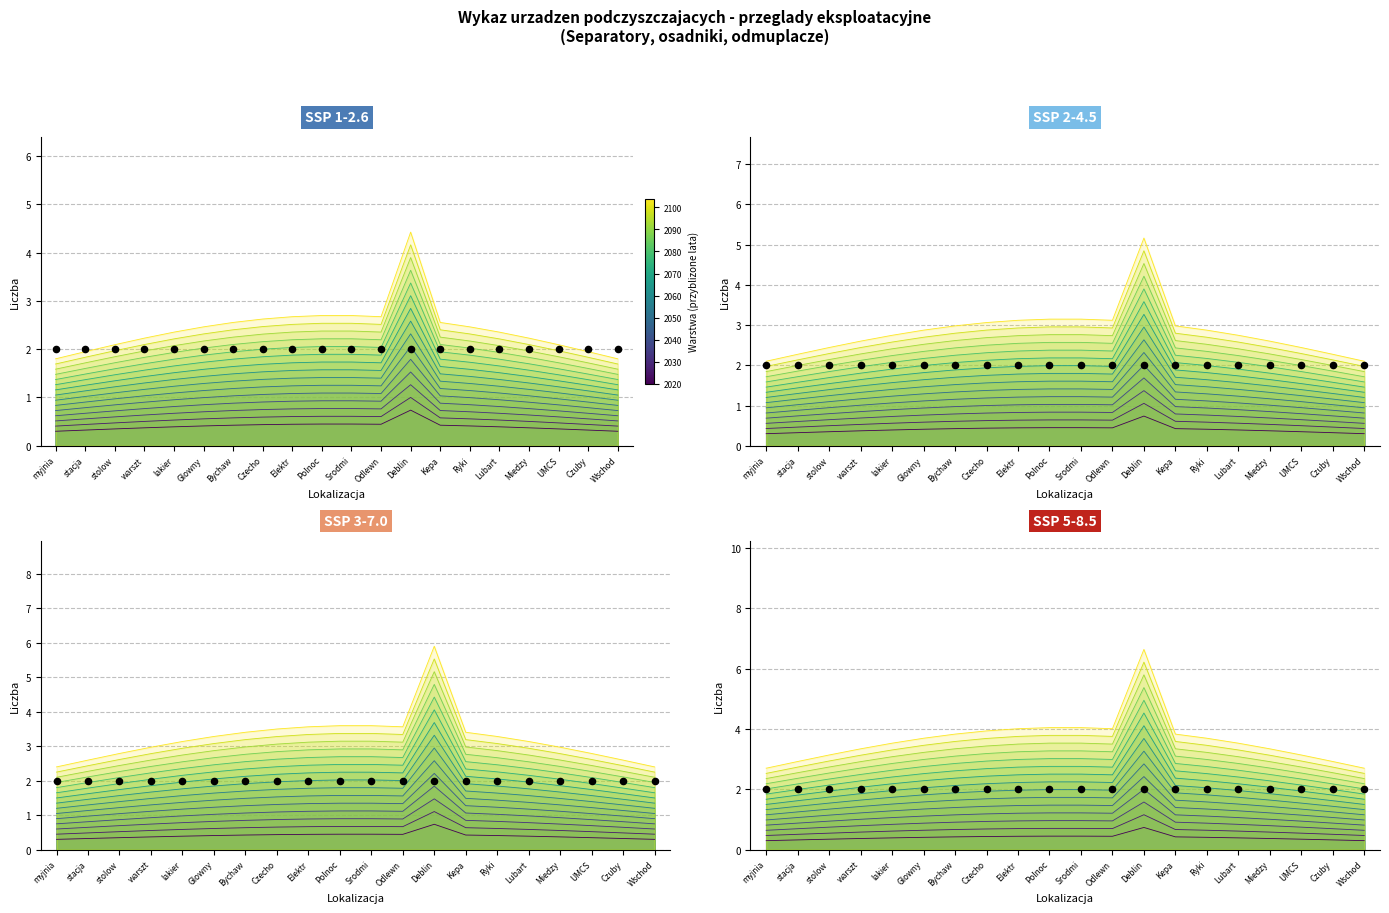

Which series has the largest total across all categories?

Year 2104